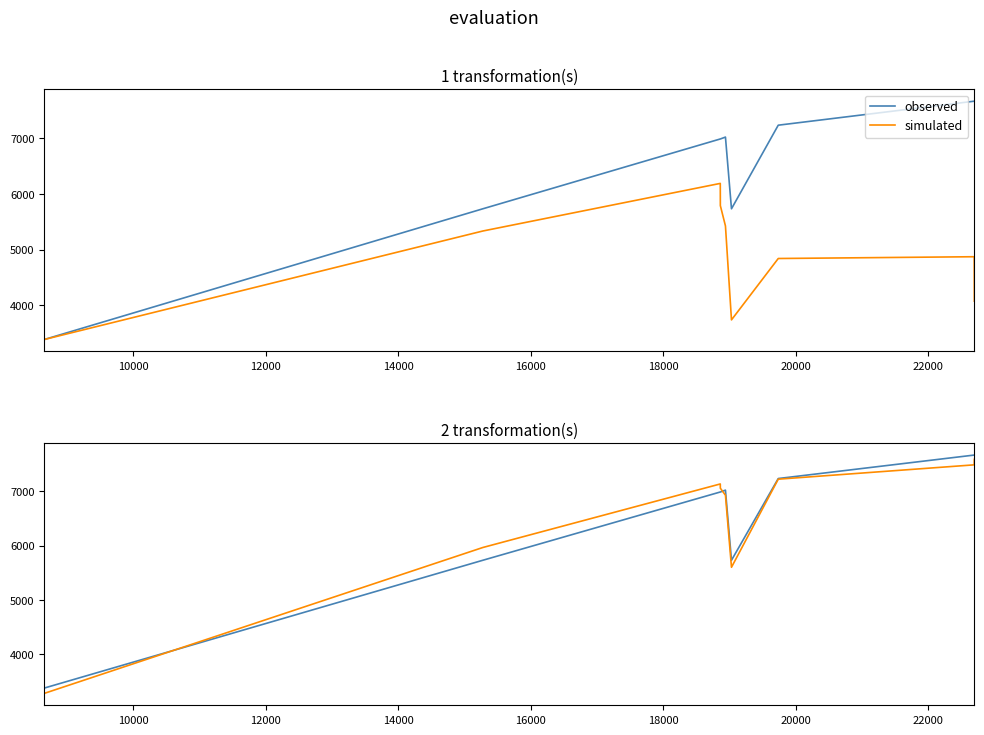

What is the sum of all observed values?

66098